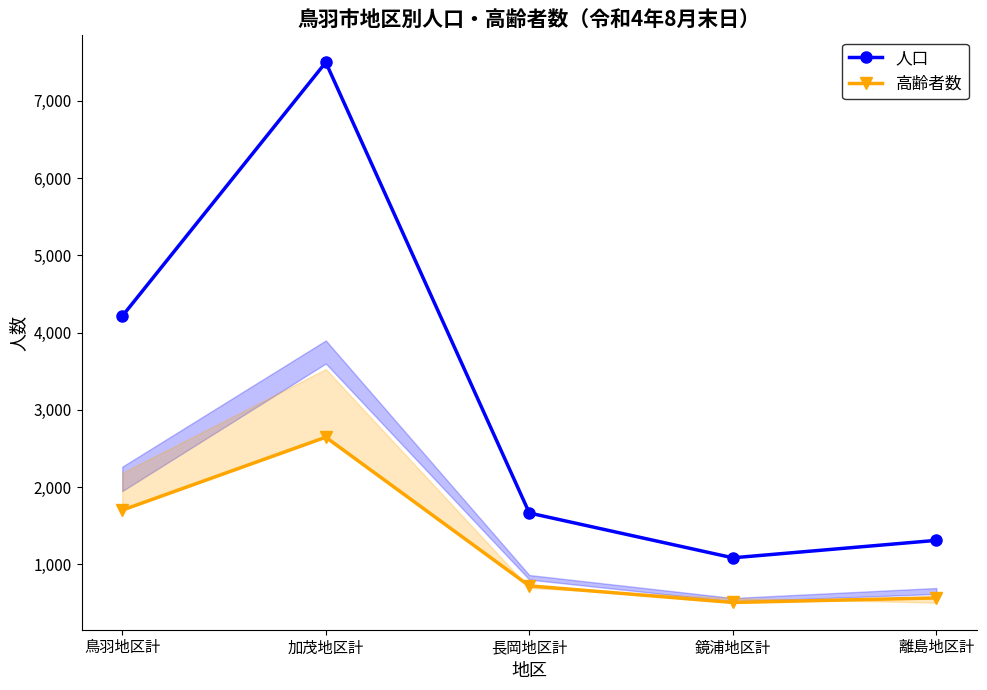

At which label is 人口 closest to 4291?

鳥羽地区計